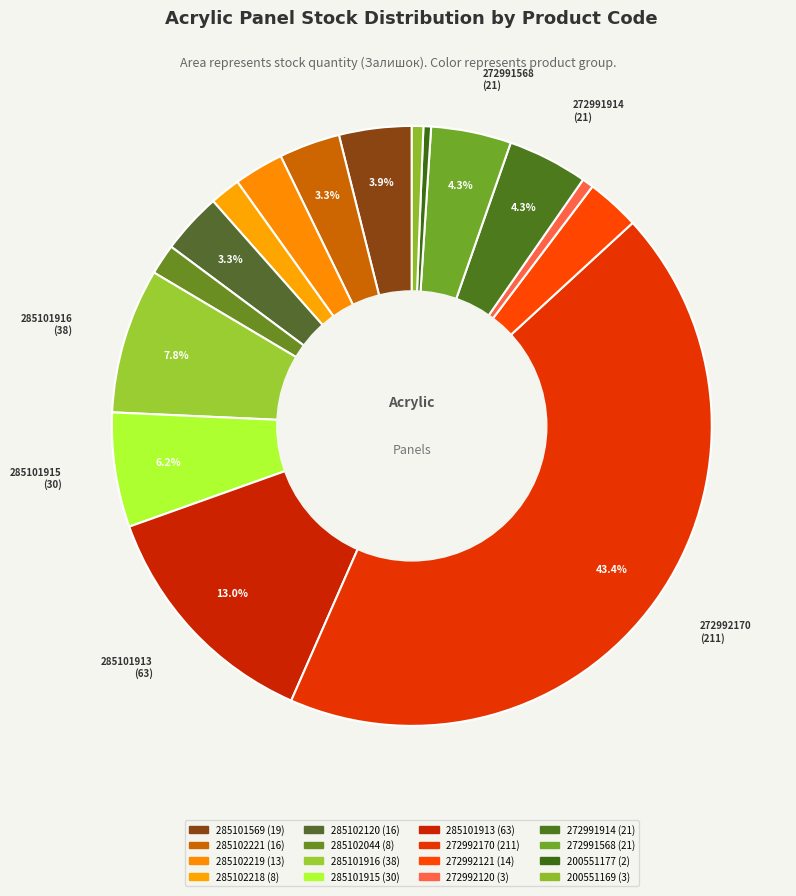

How many slices are in this pie chart?

16